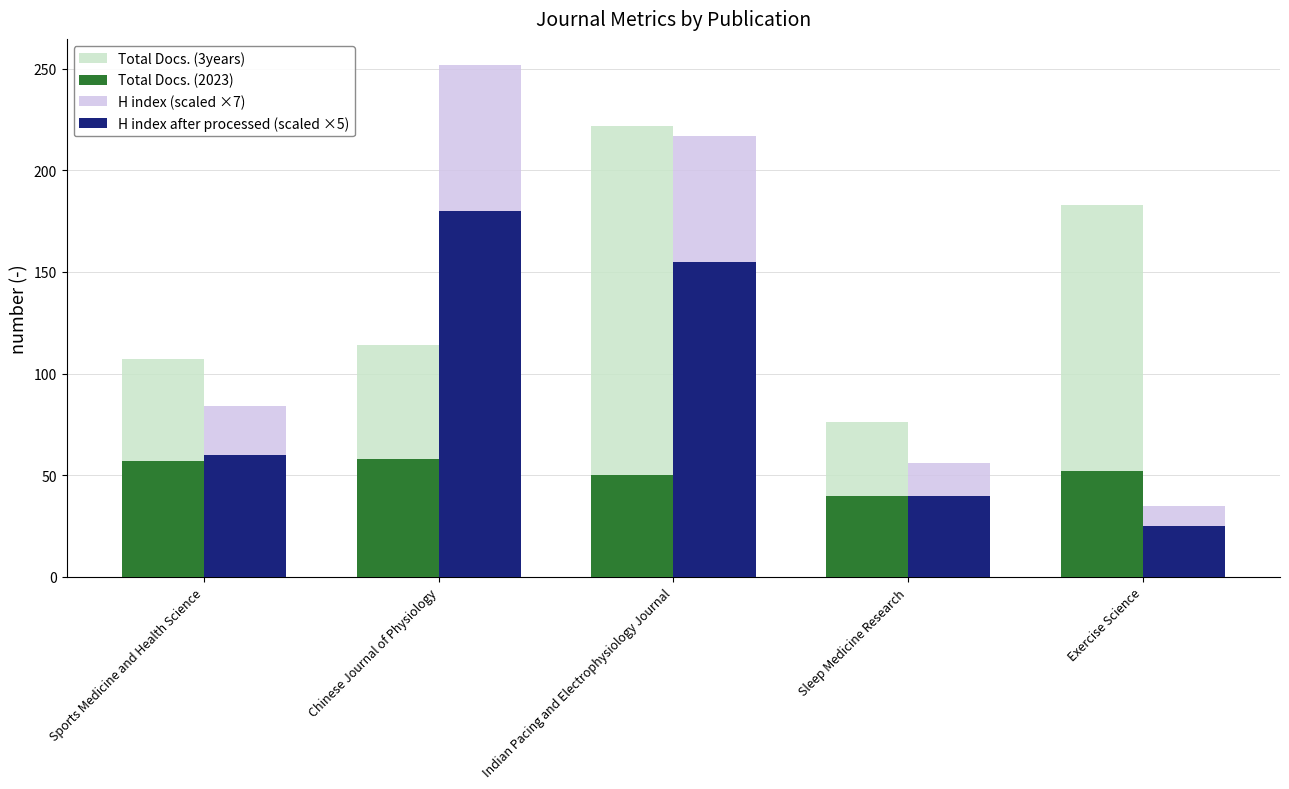

Between Sleep Medicine Research and Exercise Science, which series saw the biggest shift?

Total Docs. (3years)